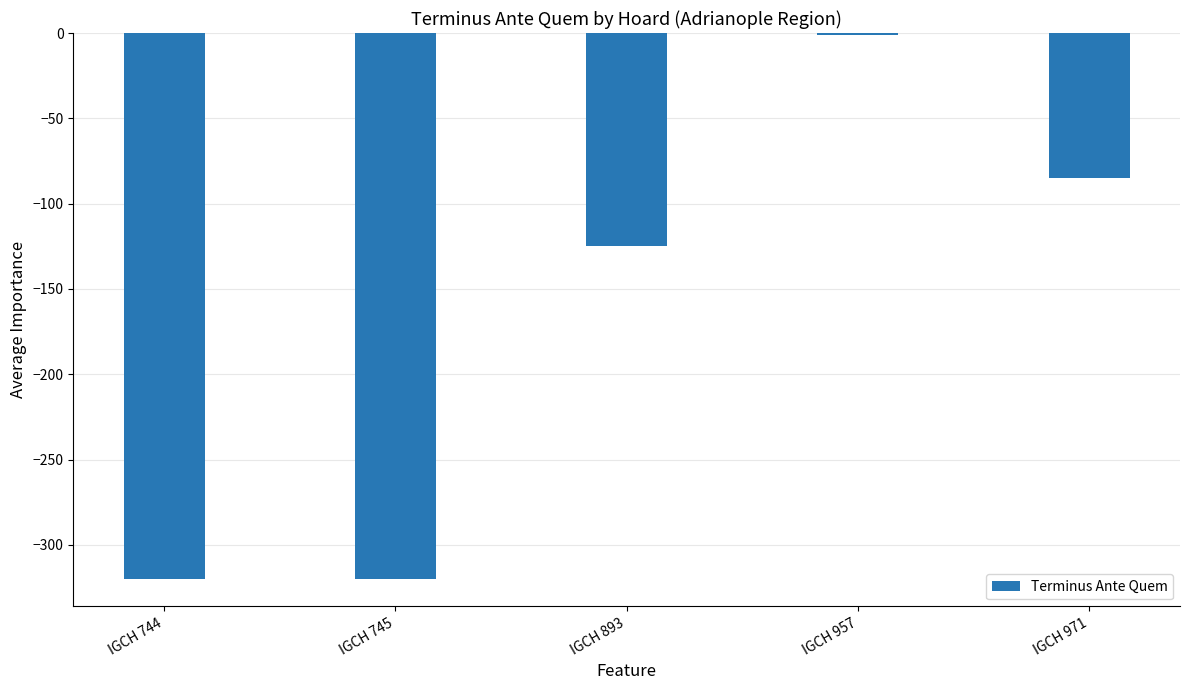

Reading left to right, what are all the values shown in this chart?

IGCH 744=-320	IGCH 745=-320	IGCH 893=-125	IGCH 957=-1	IGCH 971=-85